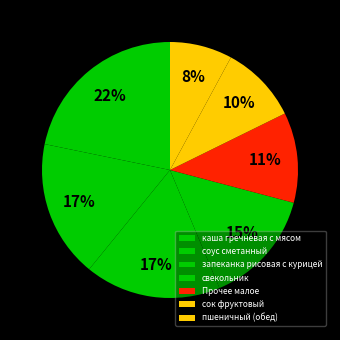

Does any single category account for the majority?

No